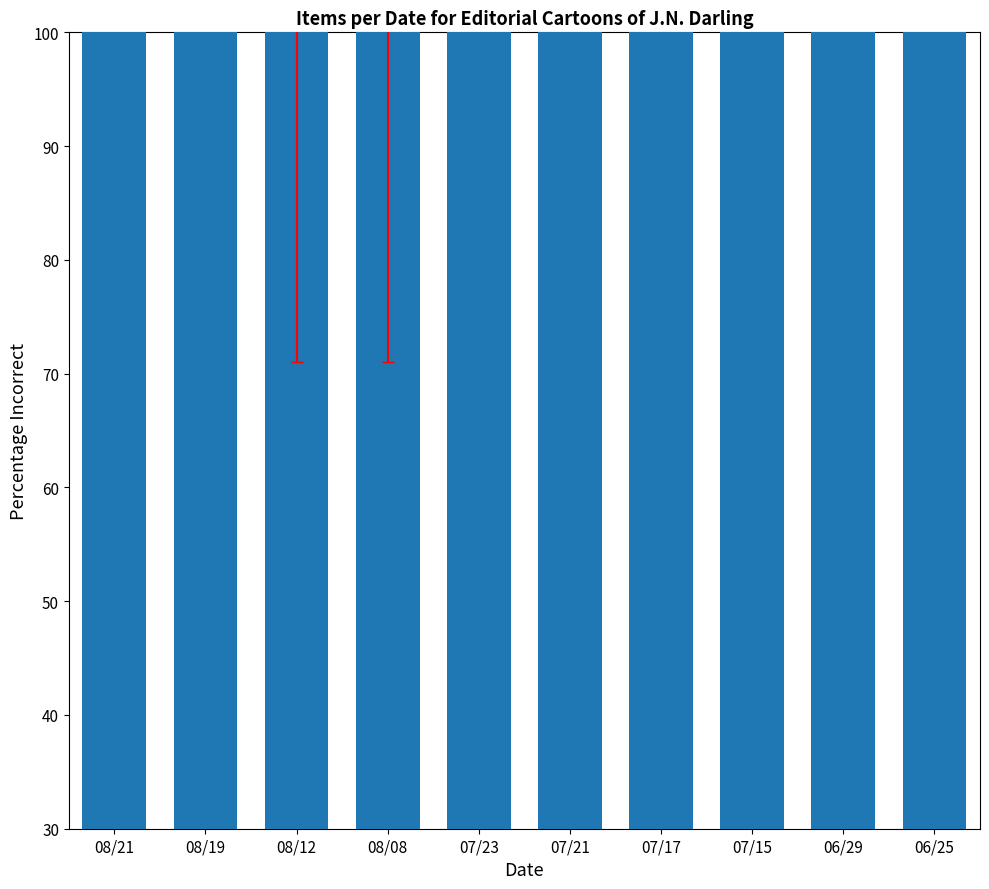

What value does the data have at 07/15, to the nearest 10?

100